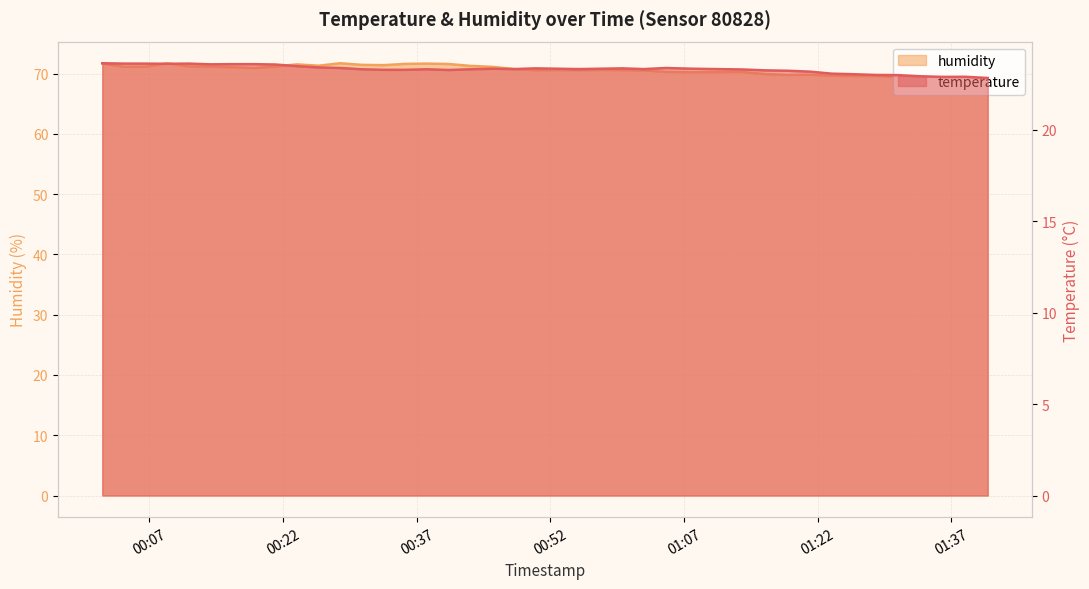

What is the difference between the second highest and minimum values in the humidity series?

2.3